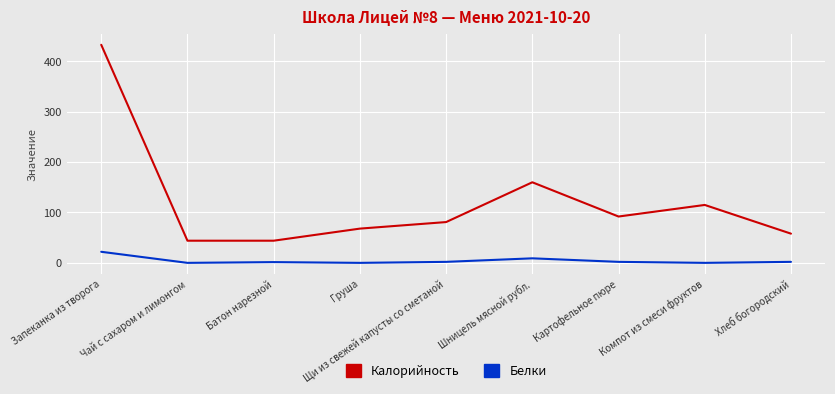

Which series has the widest spread of values?

Калорийность